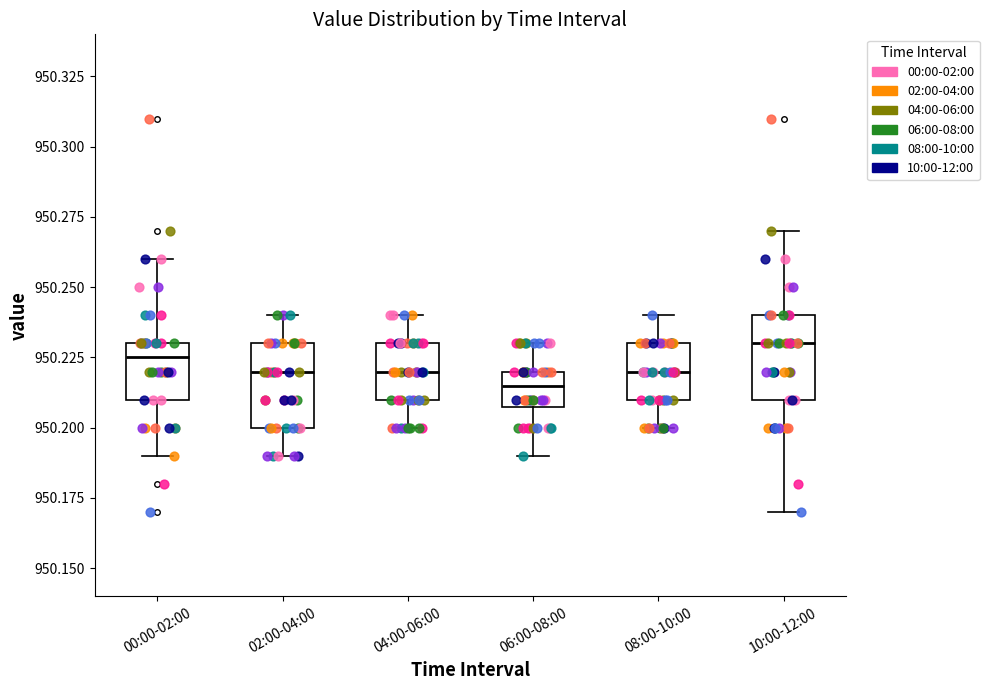

Where does the upper whisker of the box for 10:00-12:00 end on the y-axis? The values are not printed on the chart, so give them approximately, as read against the axis.

950.270